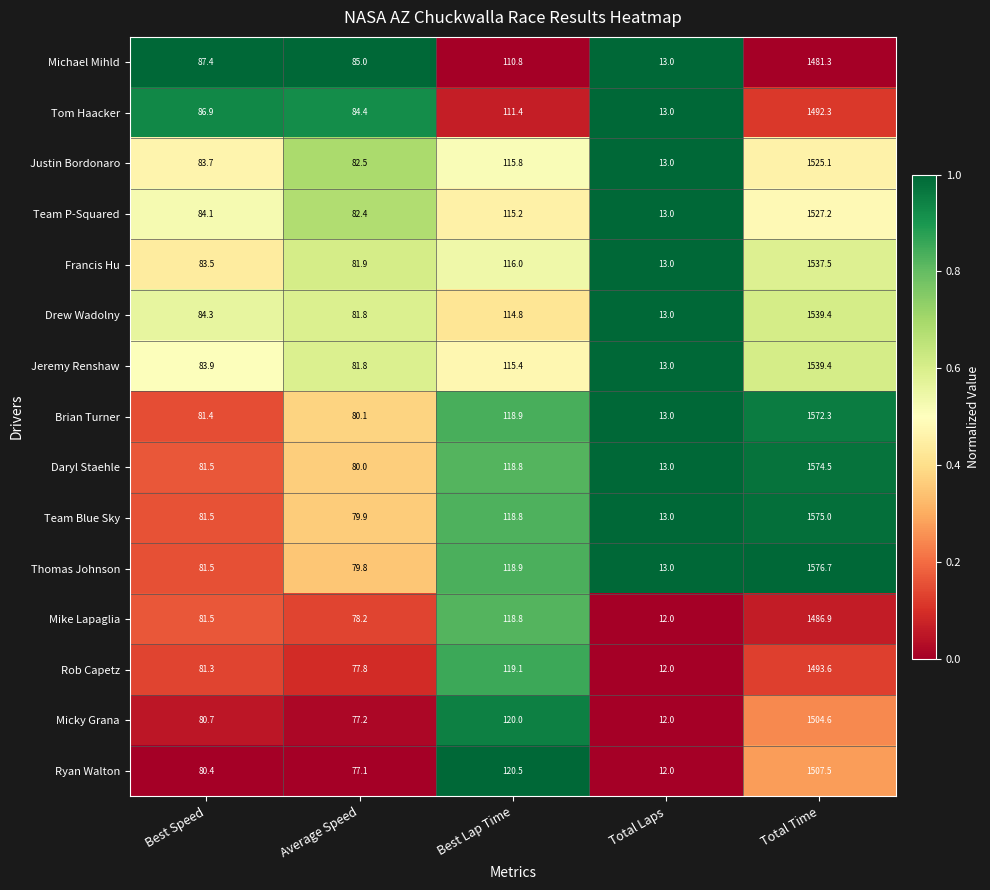

The Jeremy Renshaw series shows 41.6 at Best Lap Time. True or false?

False